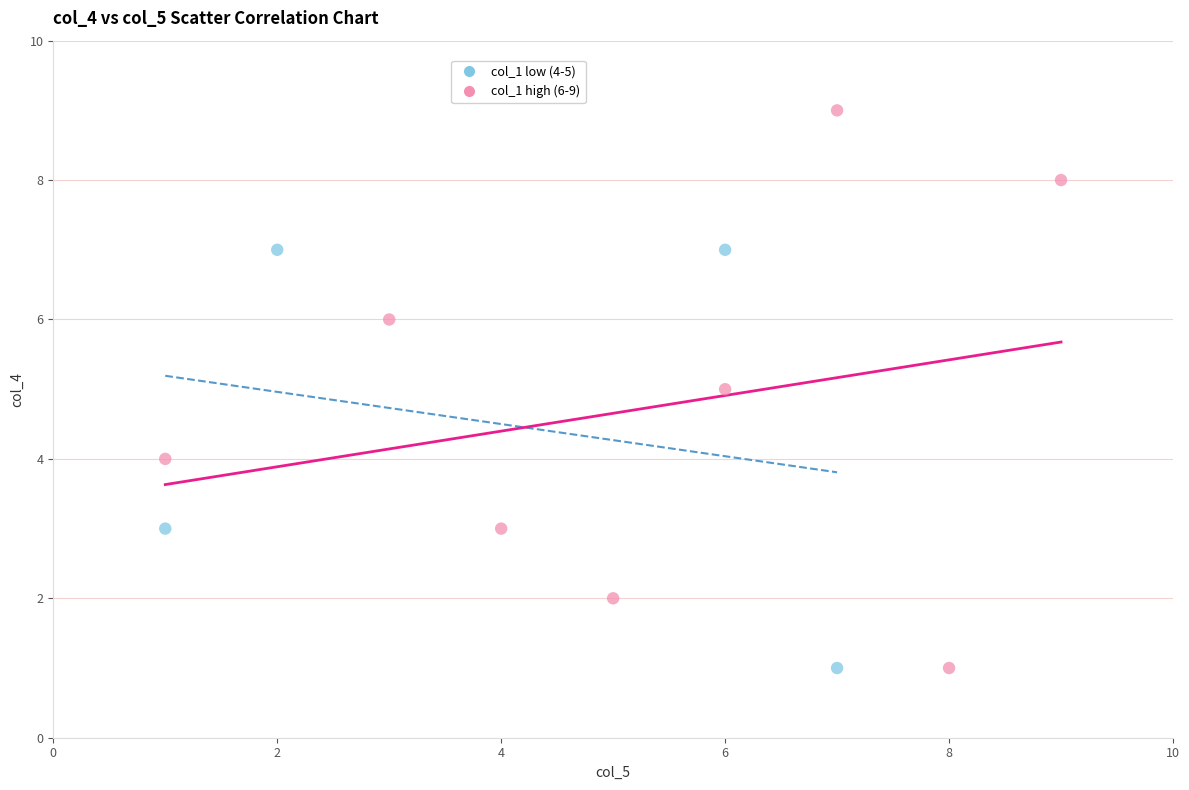

Which series reaches the maximum Y coordinate?

col_1 high (6-9)